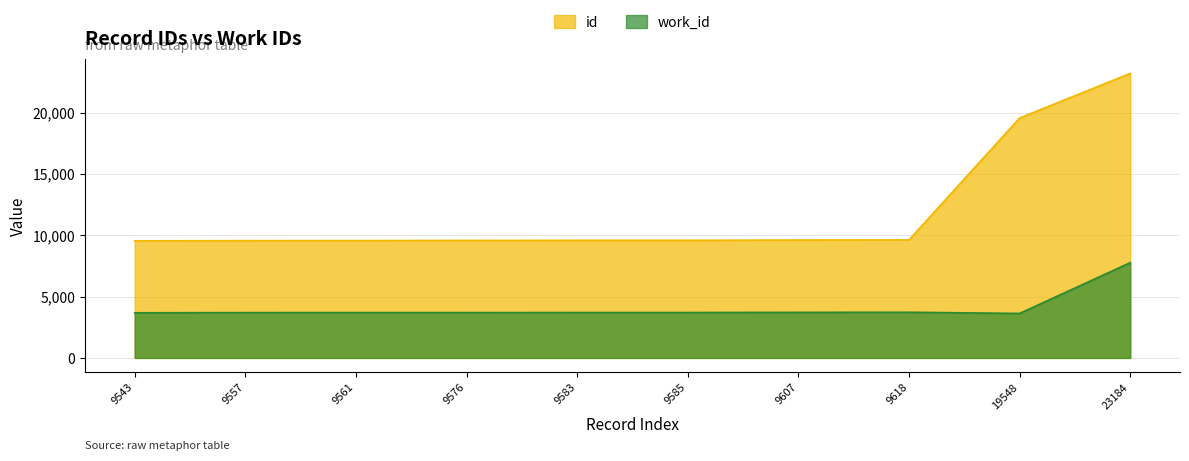

The id series shows 9618 at 9618. True or false?

True